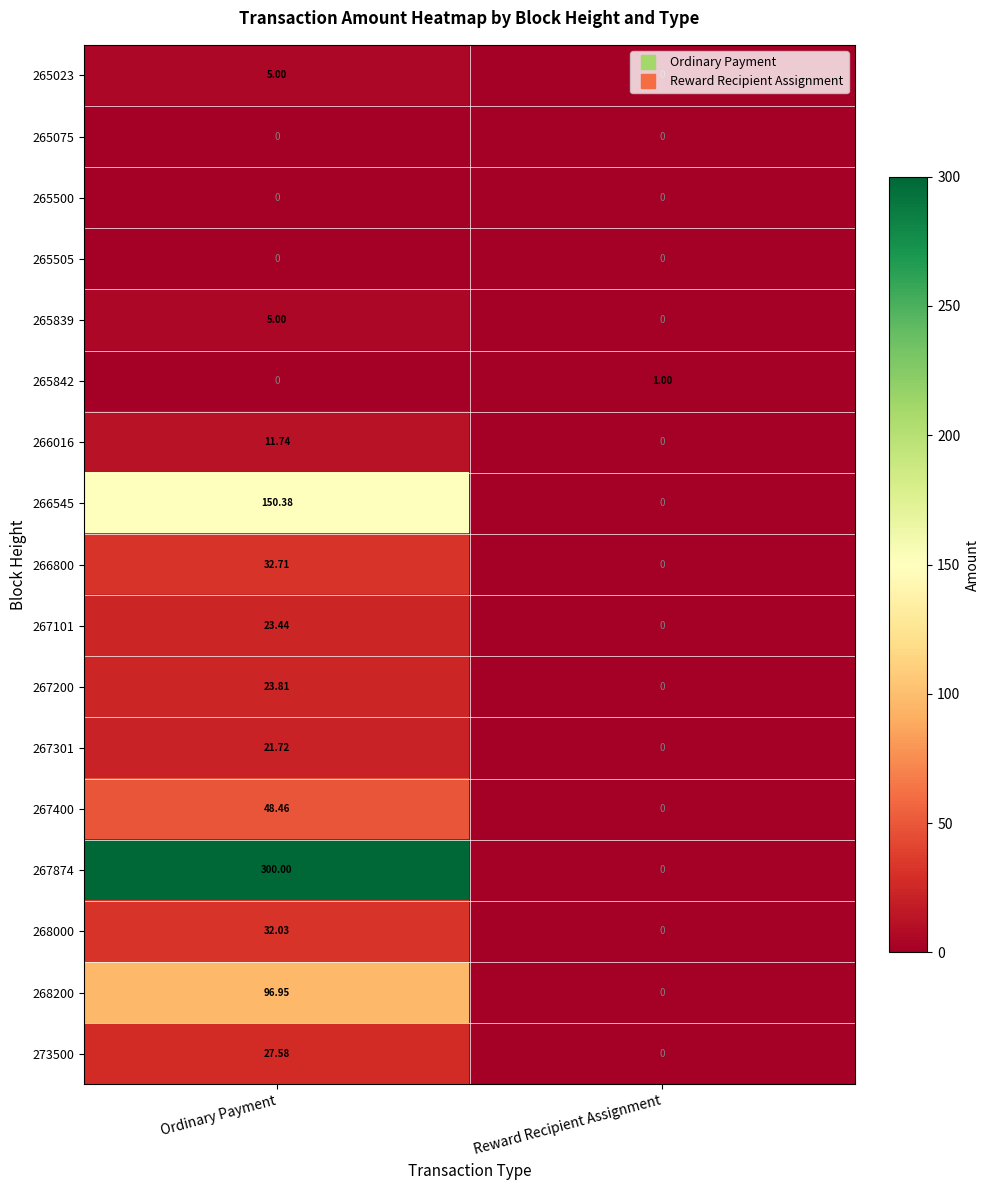

Between Ordinary Payment and Reward Recipient Assignment, which series saw the biggest shift?

267874